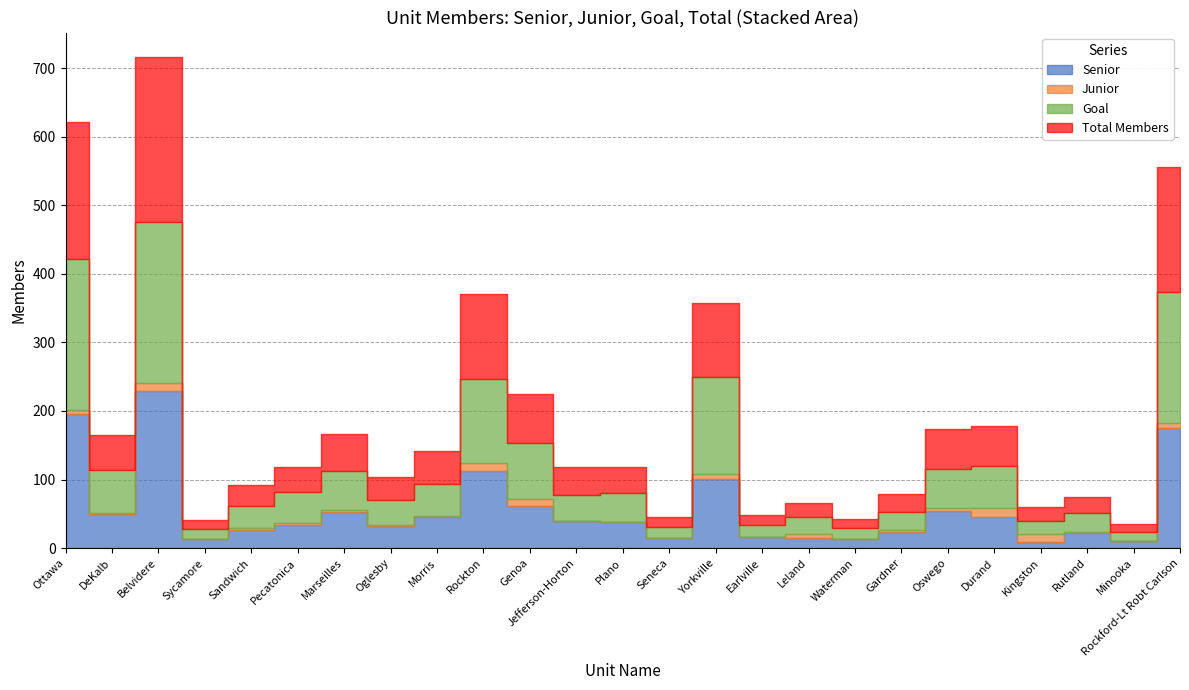

Rank the series by their maximum value, from lowest to highest.

Junior, Senior, Goal, Total Members